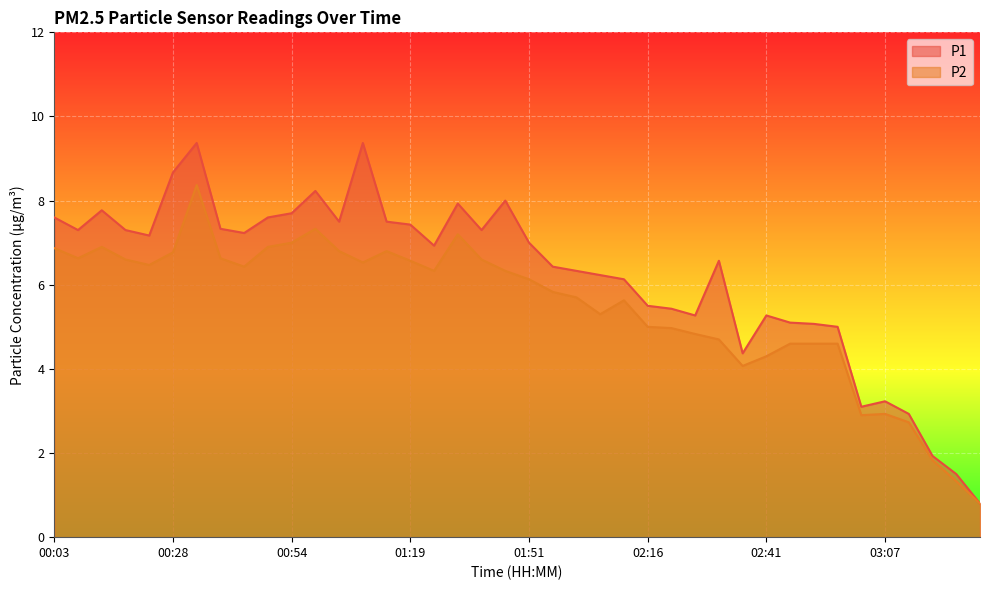

Reading left to right, list all the values displayed in this chart.

P1: 00:03=7.6	00:08=7.3	00:13=7.8	00:18=7.3	00:23=7.2	00:28=8.7	00:33=9.4	00:38=7.3	00:43=7.2	00:48=7.6	00:54=7.7	00:59=8.2	01:04=7.5	01:09=9.4	01:14=7.5	01:19=7.4	01:30=6.9	01:35=7.9	01:40=7.3	01:45=8.0	01:51=7.0	01:56=6.4	02:01=6.3	02:06=6.2	02:11=6.1	02:16=5.5	02:21=5.4	02:26=5.3	02:31=6.6	02:36=4.4	02:41=5.3	02:46=5.1	02:51=5.1	02:57=5.0	03:02=3.1	03:07=3.2	03:12=2.9	03:17=1.9	03:22=1.5	03:27=0.8
P2: 00:03=6.9	00:08=6.6	00:13=6.9	00:18=6.6	00:23=6.5	00:28=6.8	00:33=8.4	00:38=6.6	00:43=6.4	00:48=6.9	00:54=7.0	00:59=7.3	01:04=6.8	01:09=6.5	01:14=6.8	01:19=6.6	01:30=6.3	01:35=7.2	01:40=6.6	01:45=6.3	01:51=6.1	01:56=5.8	02:01=5.7	02:06=5.3	02:11=5.6	02:16=5.0	02:21=5.0	02:26=4.8	02:31=4.7	02:36=4.1	02:41=4.3	02:46=4.6	02:51=4.6	02:57=4.6	03:02=2.9	03:07=2.9	03:12=2.7	03:17=1.8	03:22=1.3	03:27=0.8